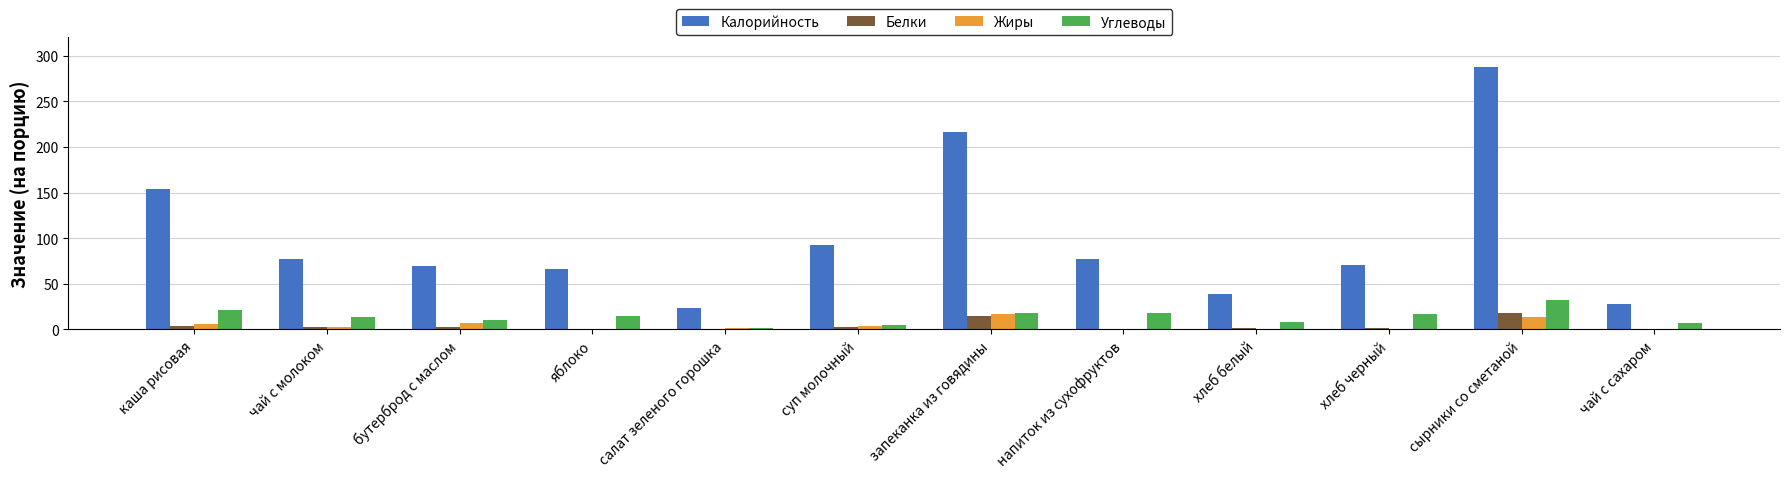

At which category does the chart reach its peak across all series?

сырники со сметаной